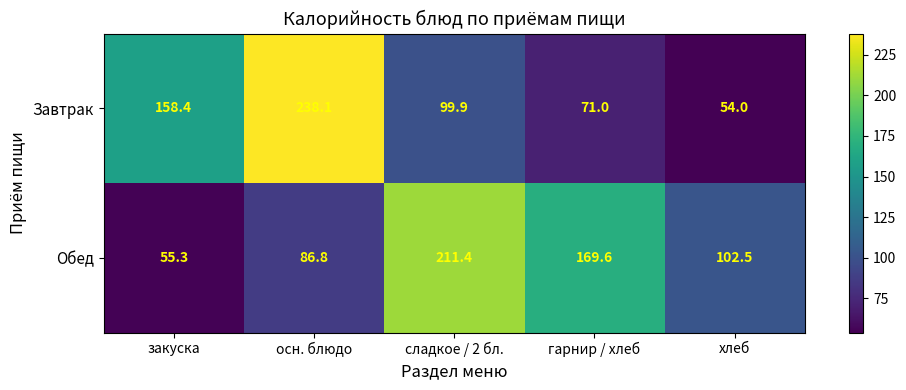

How many series are shown in this chart?

2